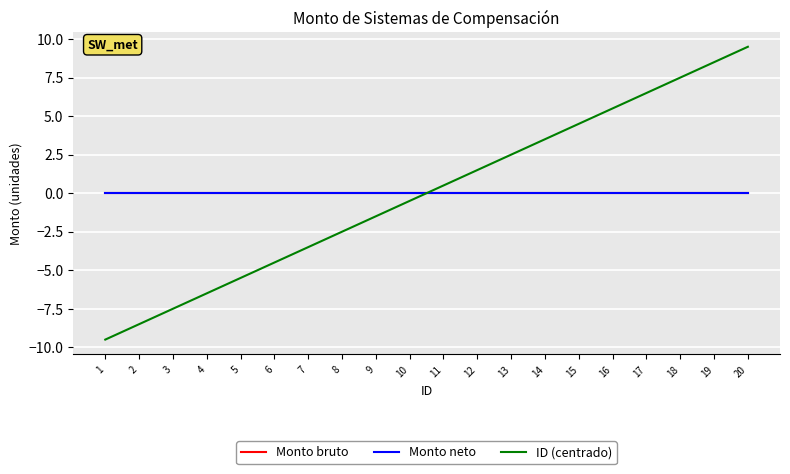

Reading right to left, what are all the values shown in this chart?

Monto bruto: 0.0	0.0	0.0	0.0	0.0	0.0	0.0	0.0	0.0	0.0	0.0	0.0	0.0	0.0	0.0	0.0	0.0	0.0	0.0	0.0
Monto neto: 0.0	0.0	0.0	0.0	0.0	0.0	0.0	0.0	0.0	0.0	0.0	0.0	0.0	0.0	0.0	0.0	0.0	0.0	0.0	0.0
ID (centrado): 9.5	8.5	7.5	6.5	5.5	4.5	3.5	2.5	1.5	0.5	-0.5	-1.5	-2.5	-3.5	-4.5	-5.5	-6.5	-7.5	-8.5	-9.5